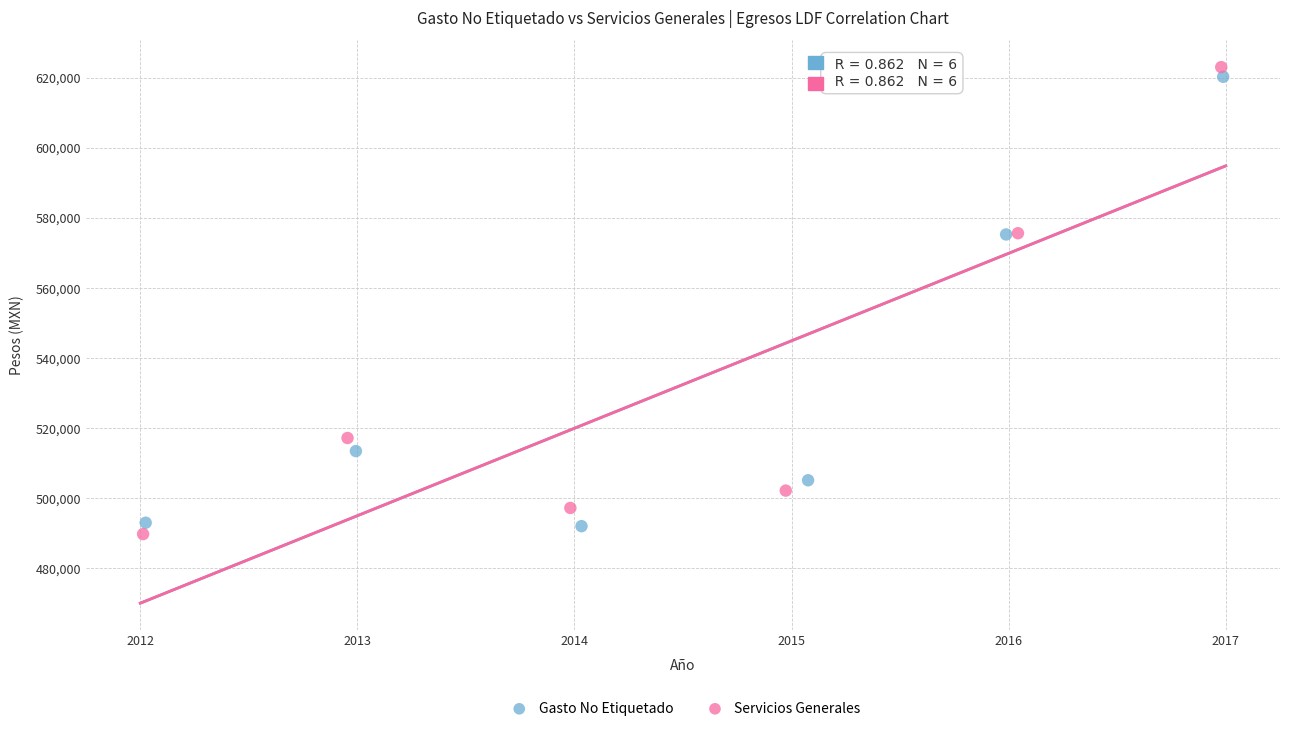

Which series reaches the minimum Y coordinate?

Servicios Generales